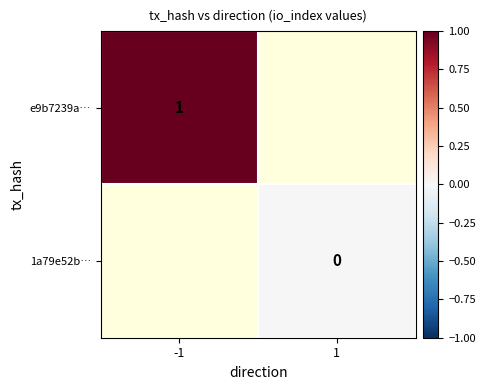

Between -1 and 1, which is larger?

1